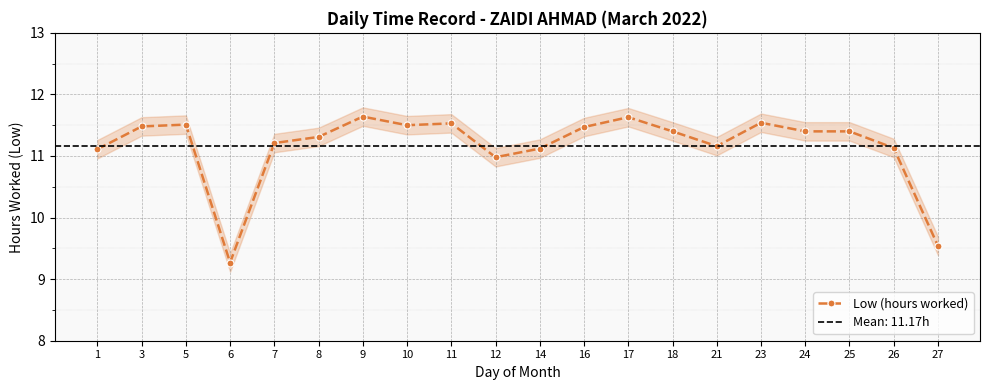

What is the value of the 16th point from the left?

11.5